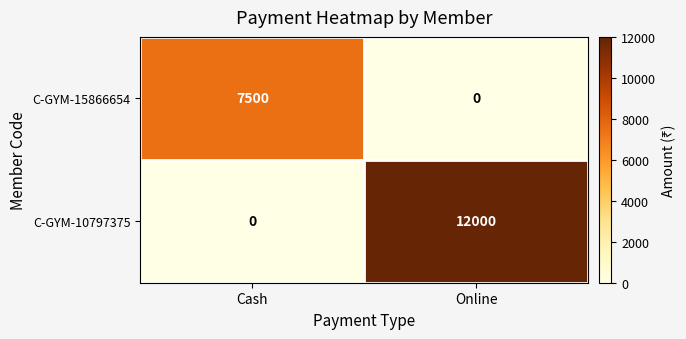

The C-GYM-15866654 series shows 12716 at Cash. True or false?

False